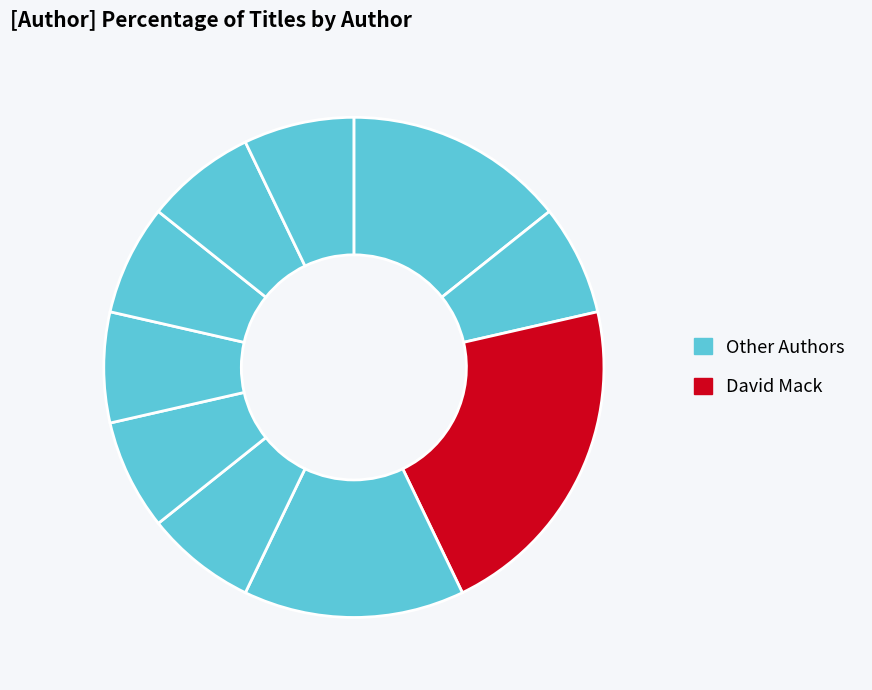

How many segments does this pie chart have?

10